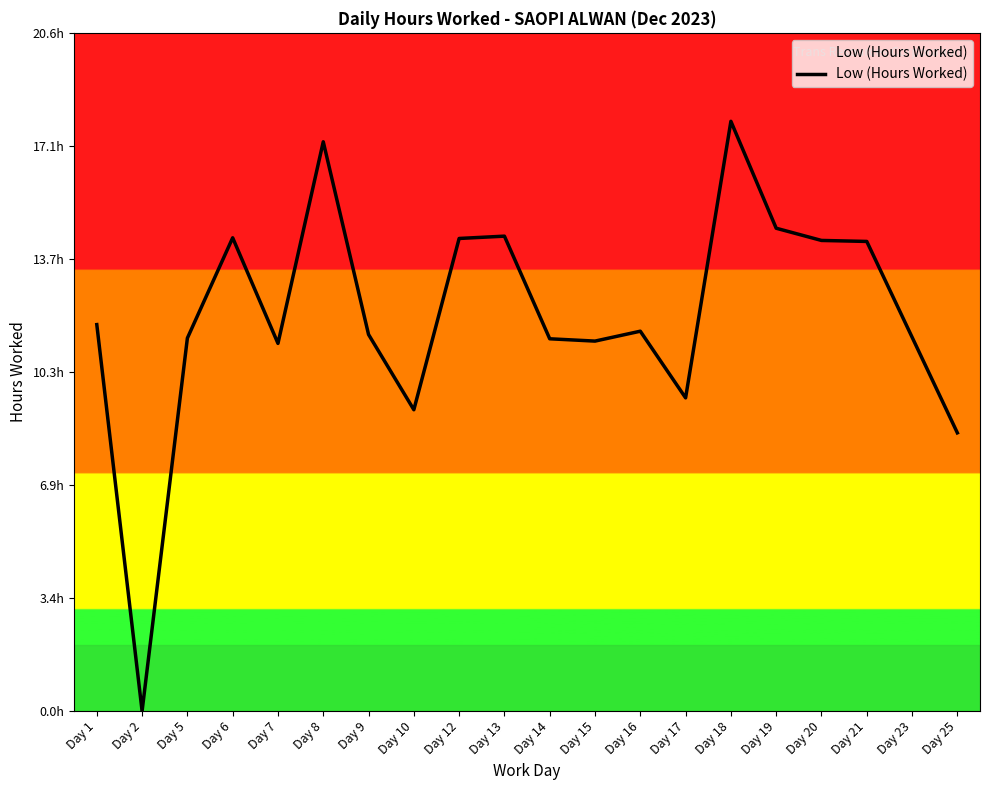

Is this an area chart (filled region under the line)?

Yes